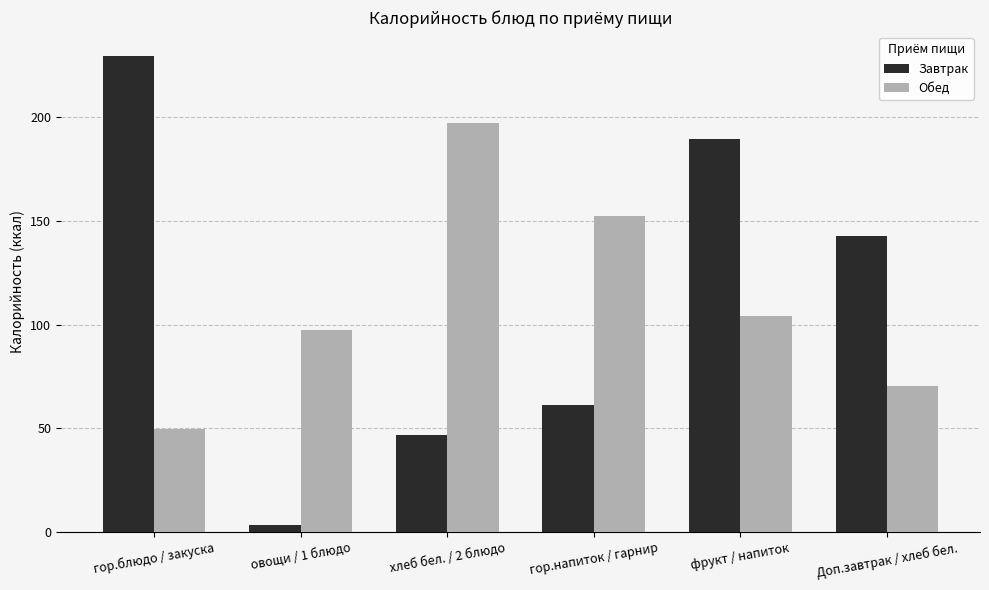

Which series changed the most between овощи / 1 блюдо and гор.напиток / гарнир?

Завтрак